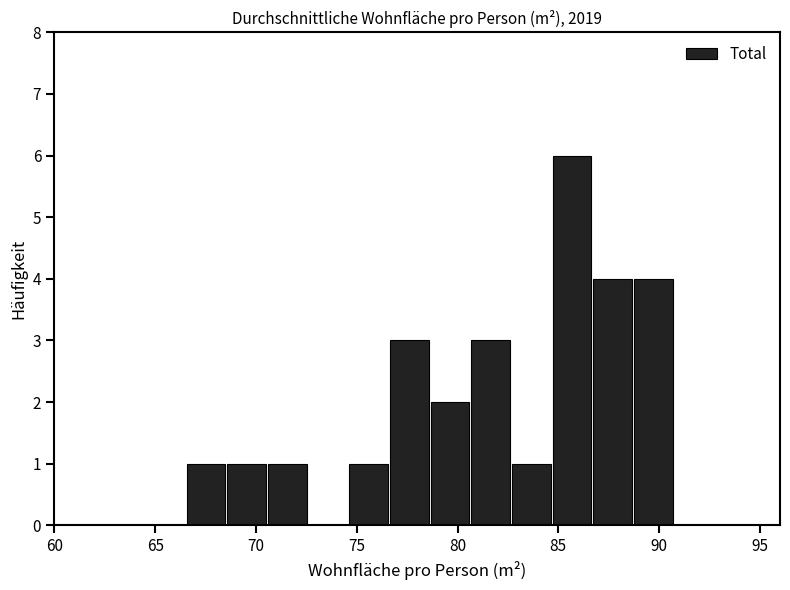

Reading left to right, list every bar in this chart as the range it spans on the x-axis followed by its height. Neither the bar edges nor the heights are printed on the chart, so give them approximately, as read against the axes.

66.5 to 68.5: 1
68.5 to 70.5: 1
70.5 to 72.5: 1
72.5 to 74.5: 0
74.5 to 76.5: 1
76.5 to 78.5: 3
78.5 to 80.5: 2
80.5 to 82.5: 3
82.5 to 84.5: 1
84.5 to 86.5: 6
86.5 to 88.5: 4
88.5 to 90.5: 4